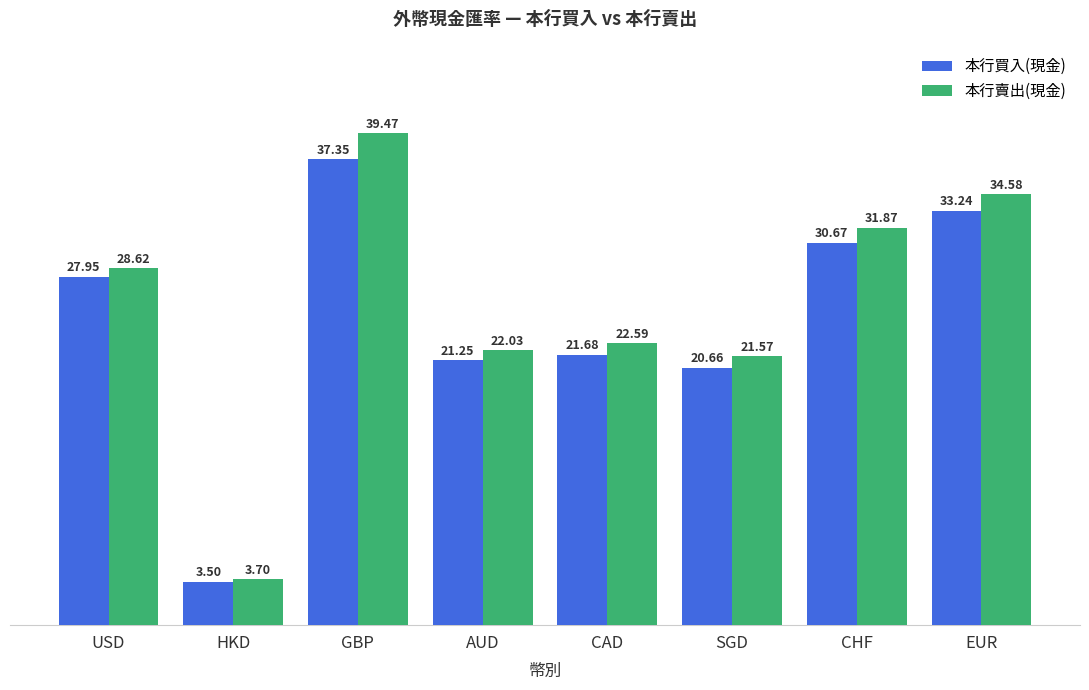

Which series has the largest total across all categories?

本行賣出(現金)